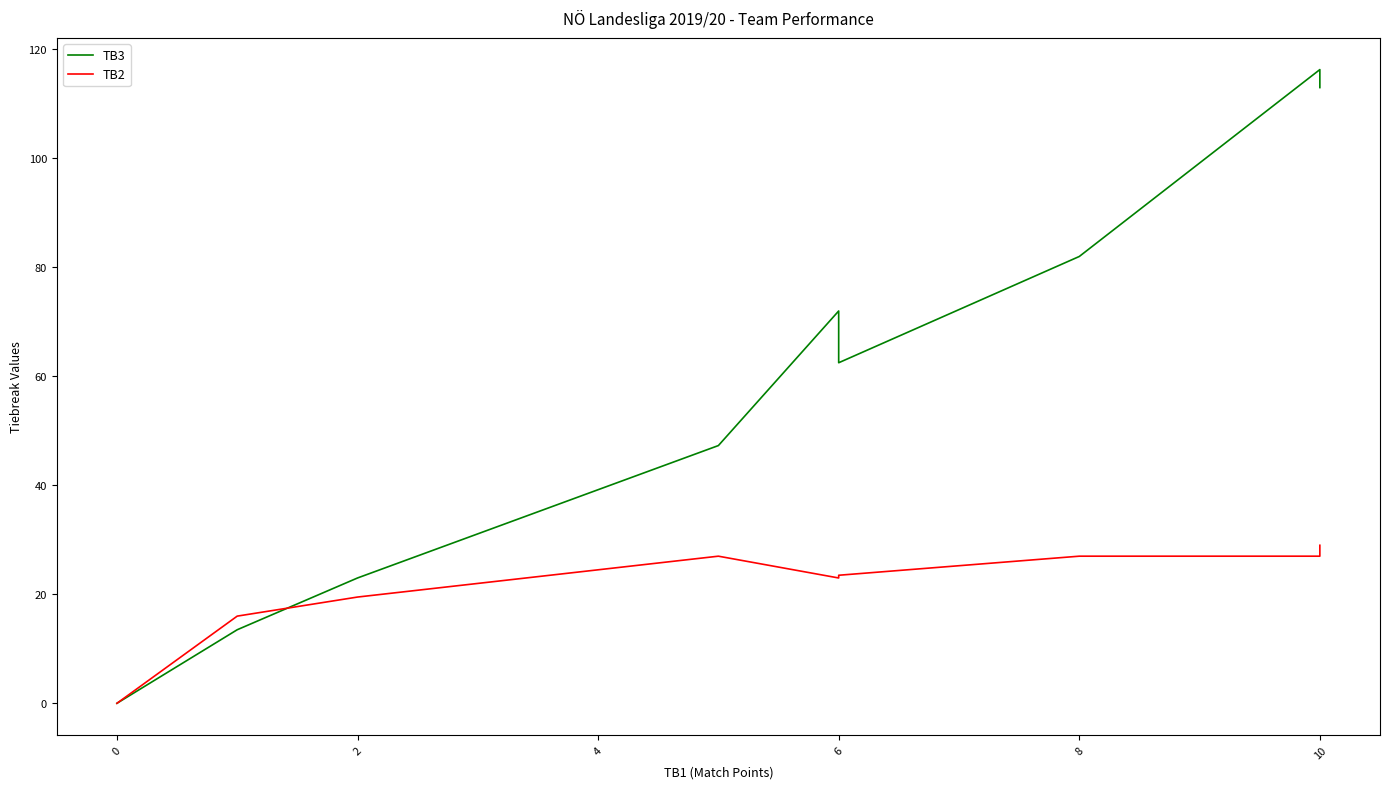

Does the chart display data point markers on the line(s)?

No